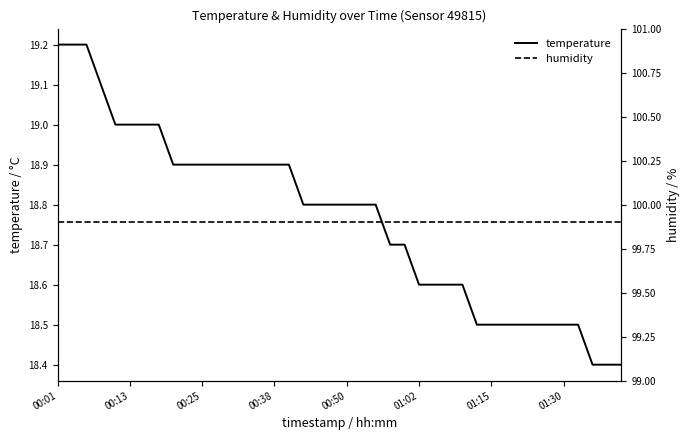

True or false: humidity and temperature cross at least once.

False